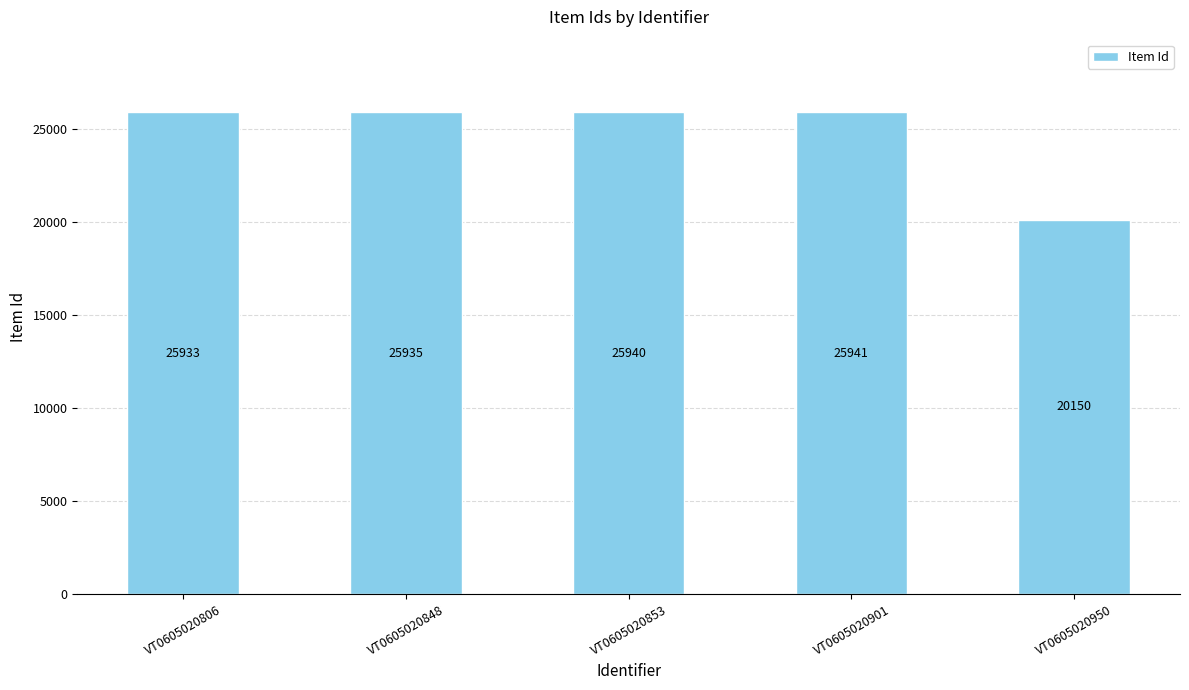

What is the ratio of the value at VT0605020853 to the value at VT0605020848?

1.0